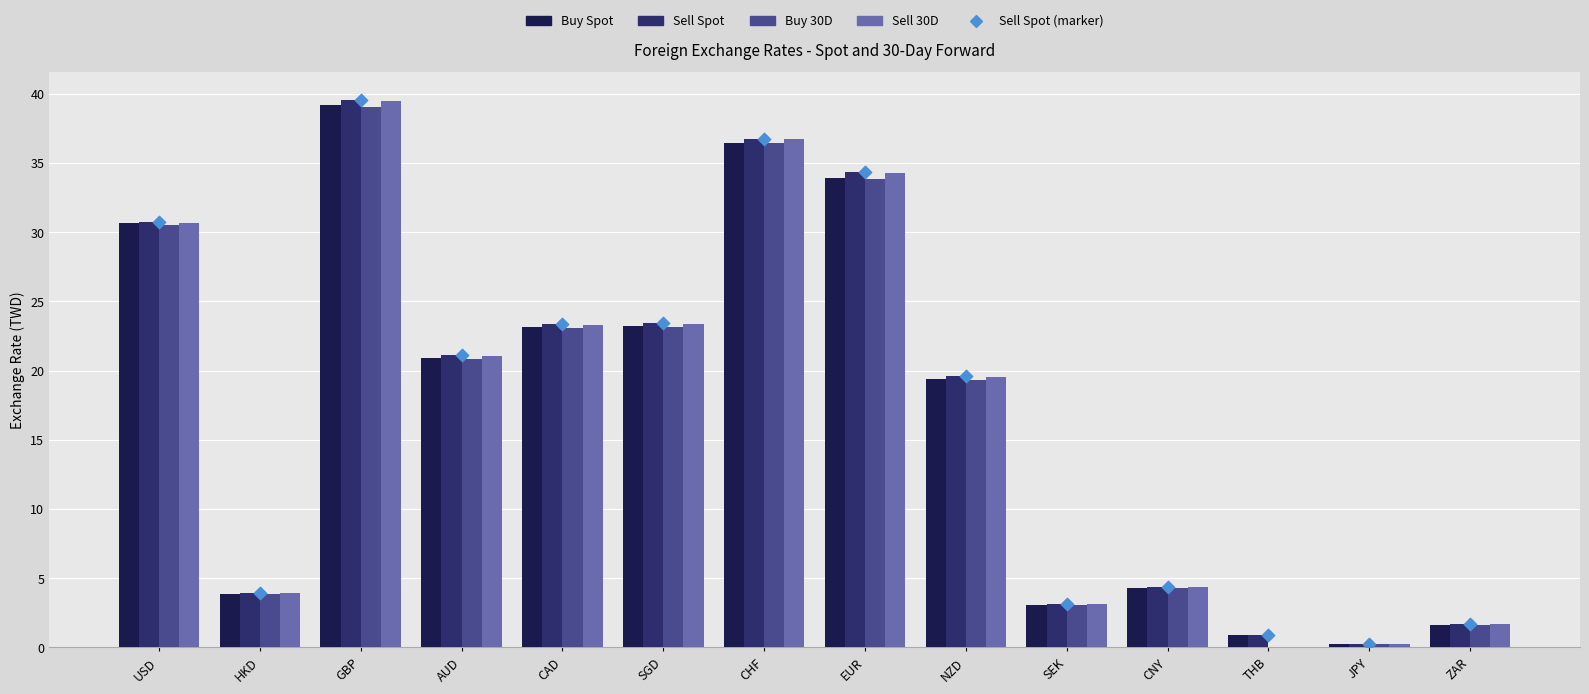

Which series has the largest Y range (max minus min)?

Sell 30D